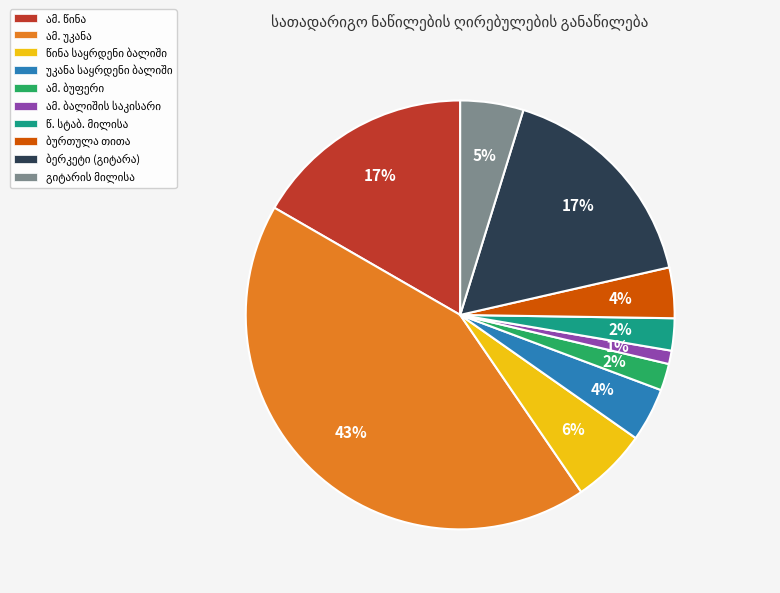

Is there a majority slice in this chart?

No